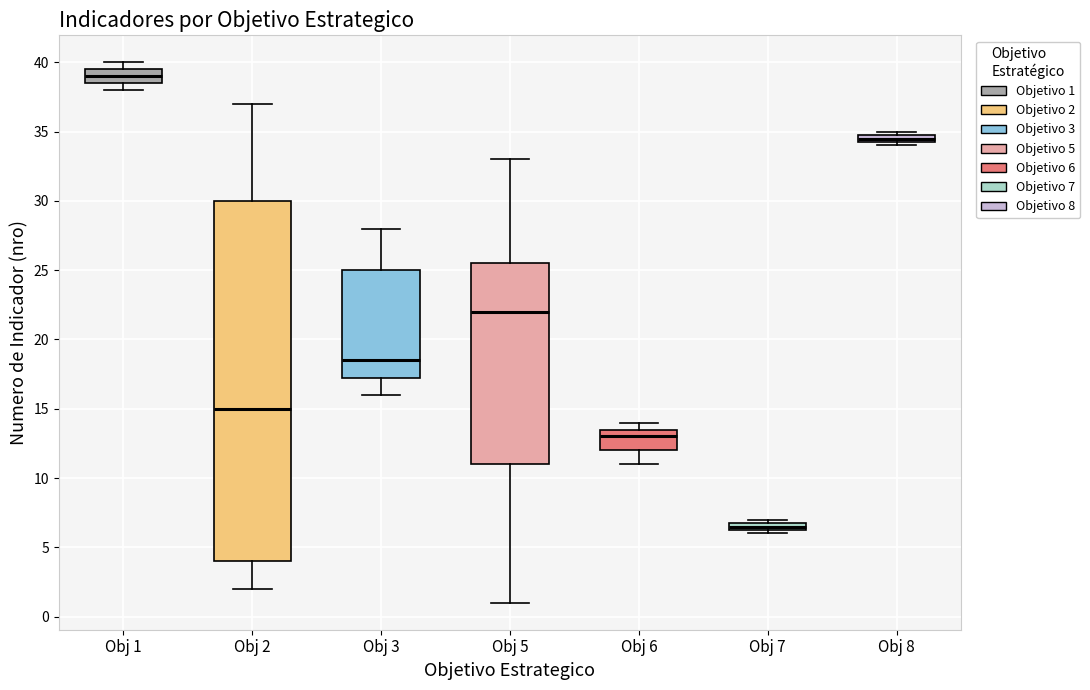

Comparing the boxes themselves (not the whiskers), which one is the tallest?

Obj 2